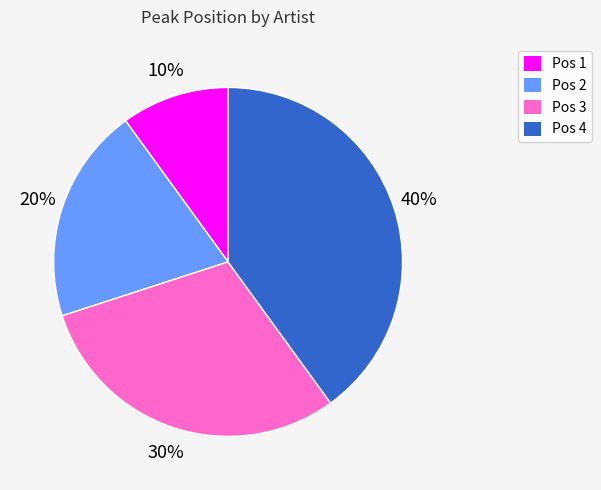

Which slice is the largest?

Pos 4